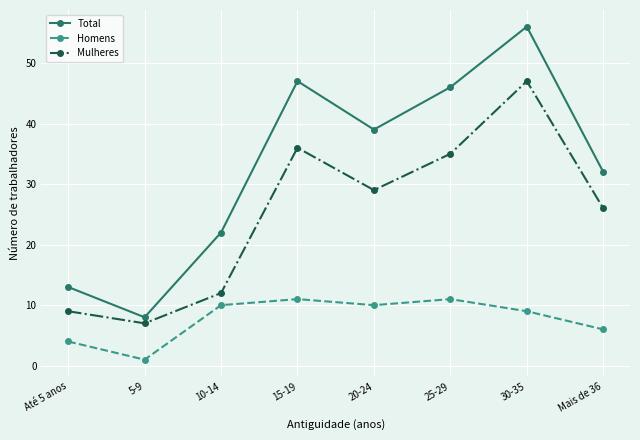

In Total, how many points are lower than both neighbors (excluding endpoints)?

2